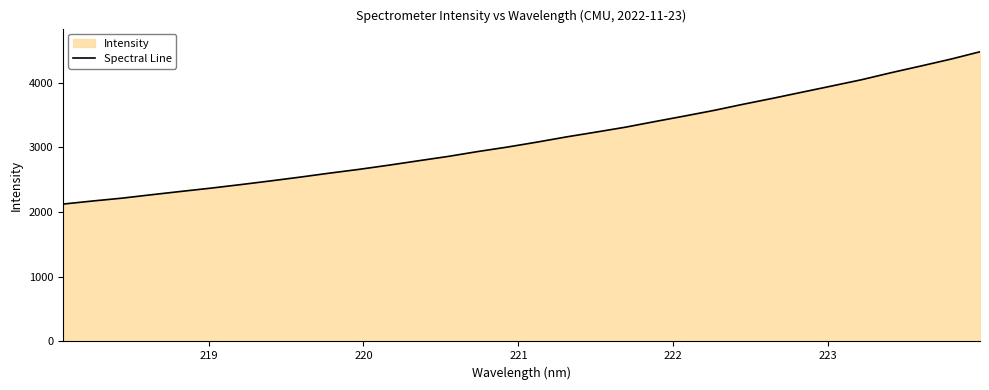

What is the greatest value displayed?

4479.7